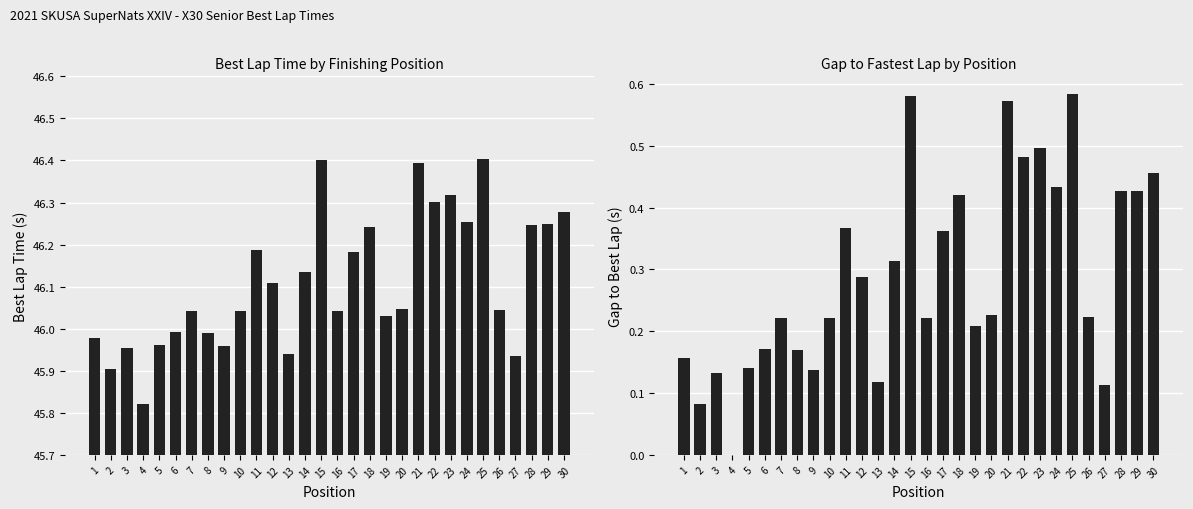

True or false: Gap to Best Lap has a value of 0.1 at 18.

False